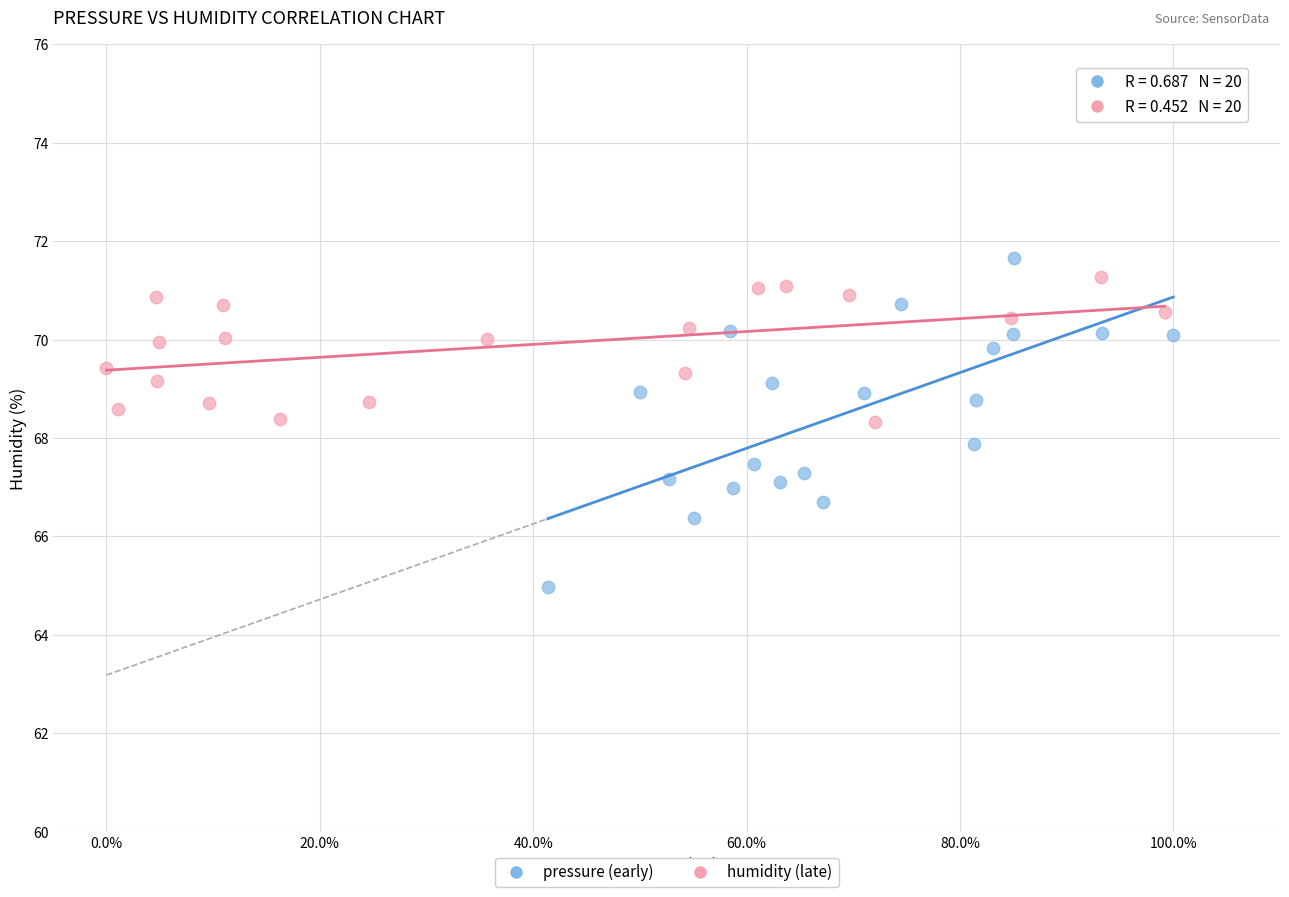

What are all the series names shown in the legend?

pressure (early), humidity (late)